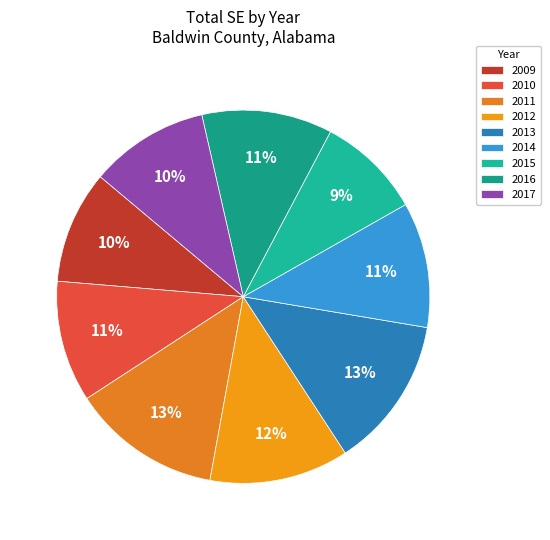

The 2017 slice represents 10% of the pie. True or false?

True